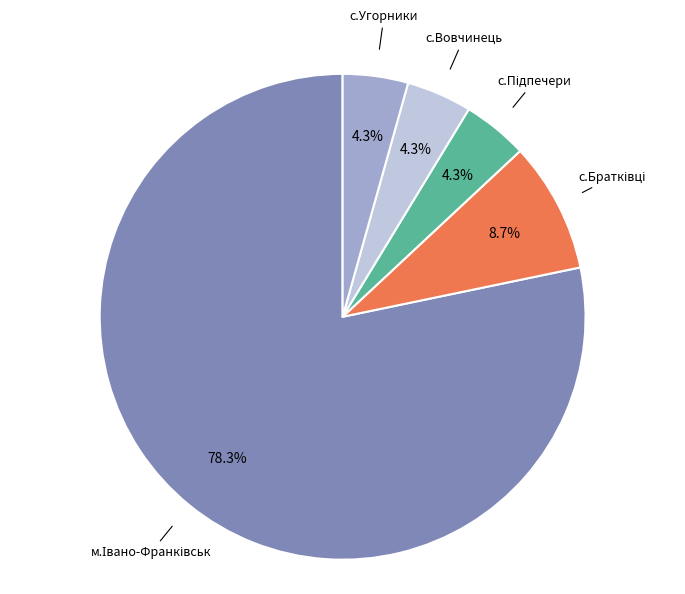

Is there a majority slice in this chart?

Yes